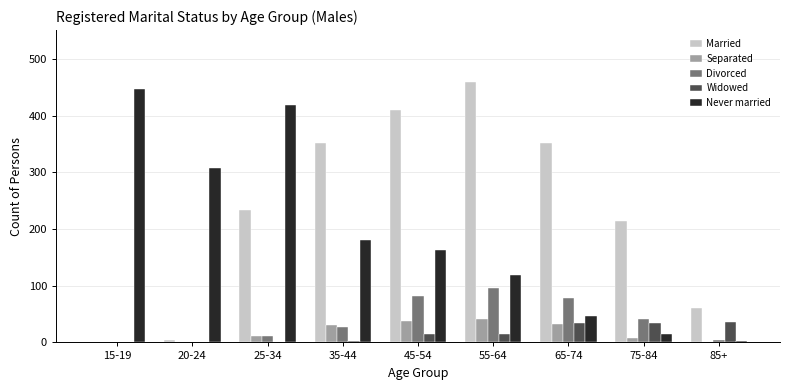

Are the bars horizontal?

No